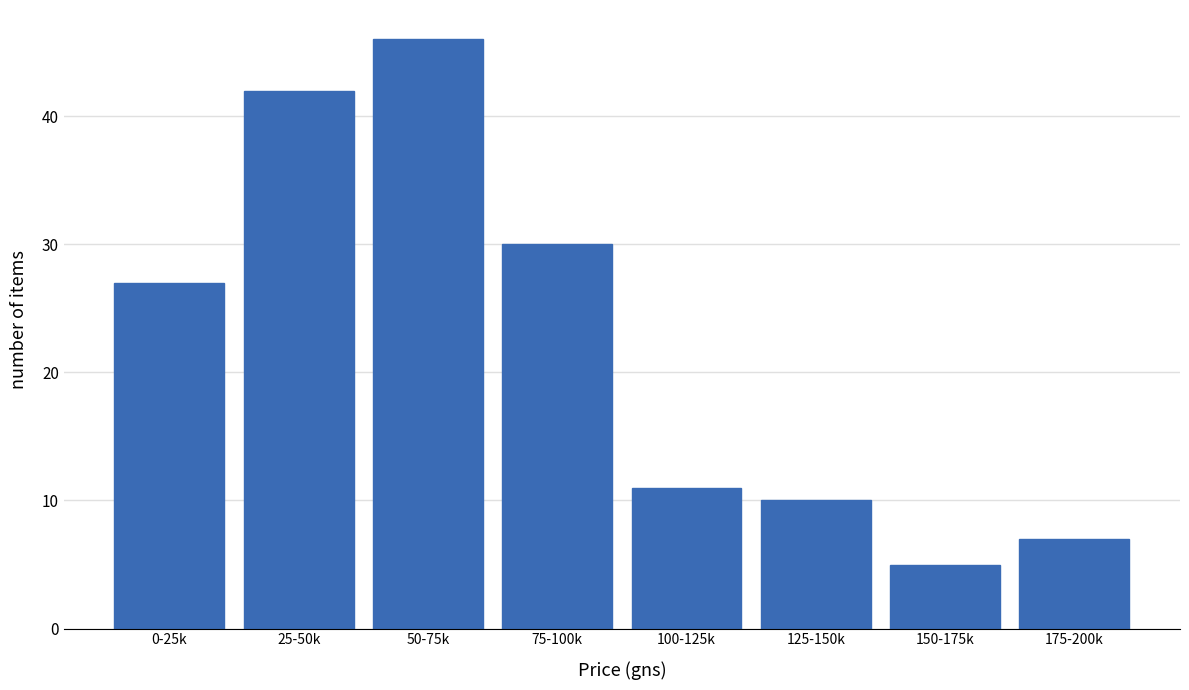

Reading left to right, what are all the values shown in this chart?

27	42	46	30	11	10	5	7